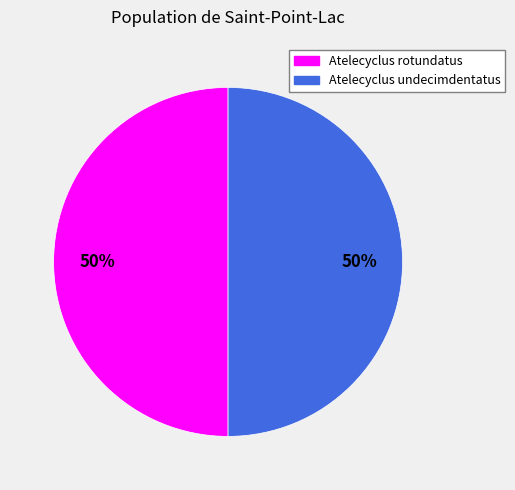

How many segments does this pie chart have?

2